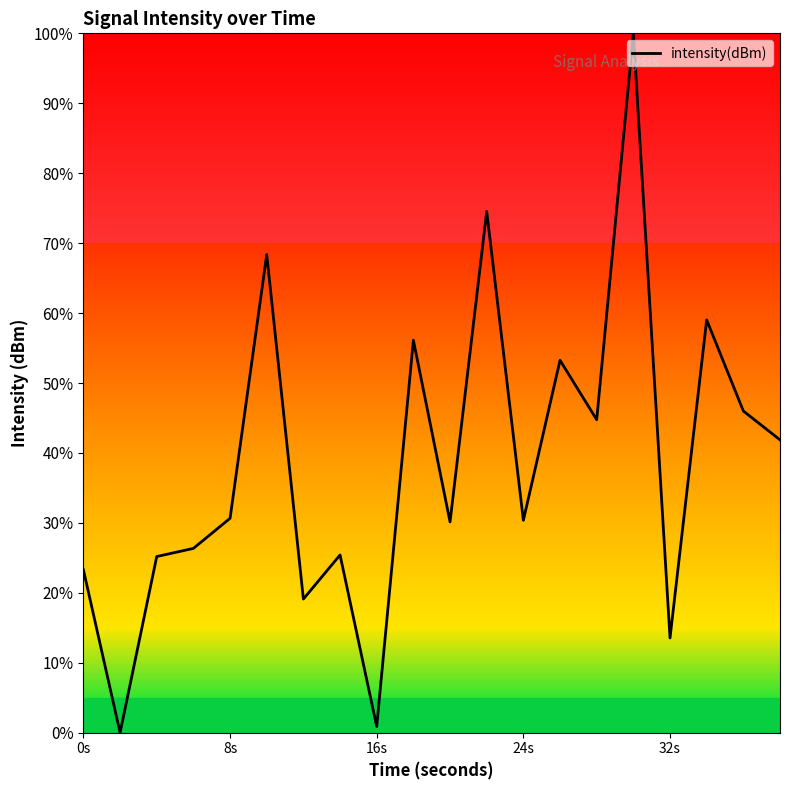

What is the difference between the maximum and minimum values?

100.0